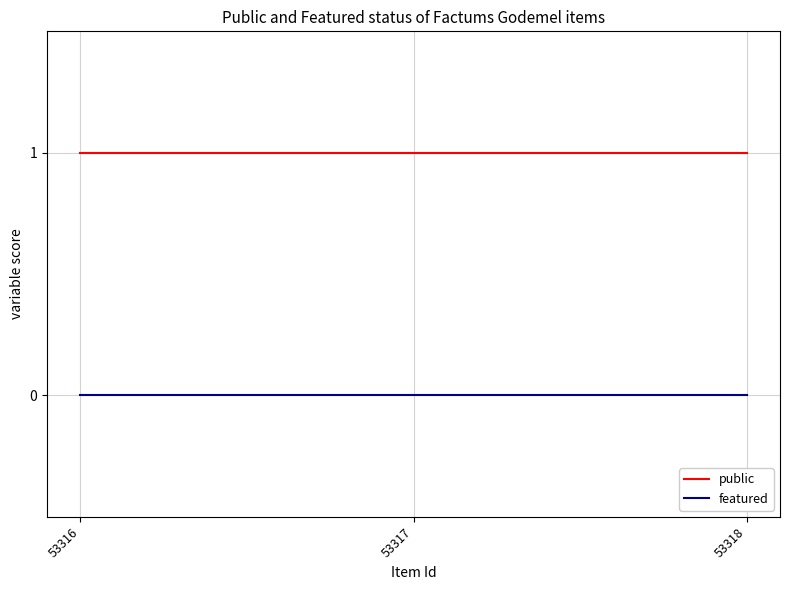

What is the spread (max minus min) of values at 53317?

1